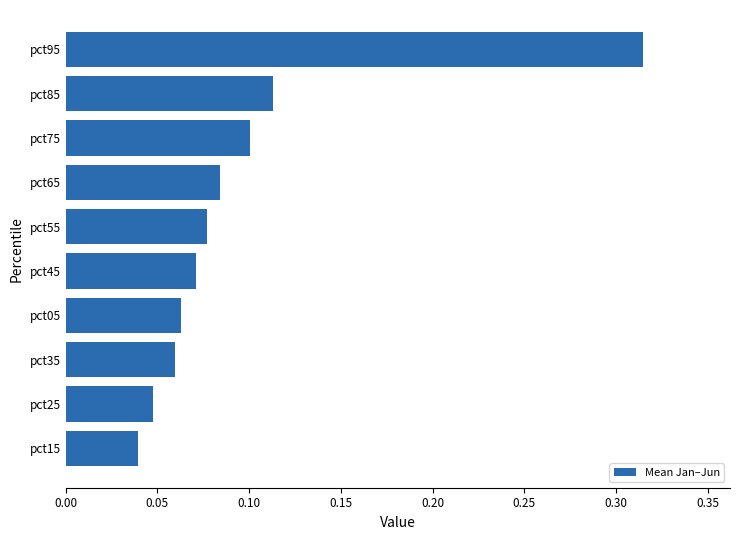

Between pct15 and pct65, which is larger?

pct65